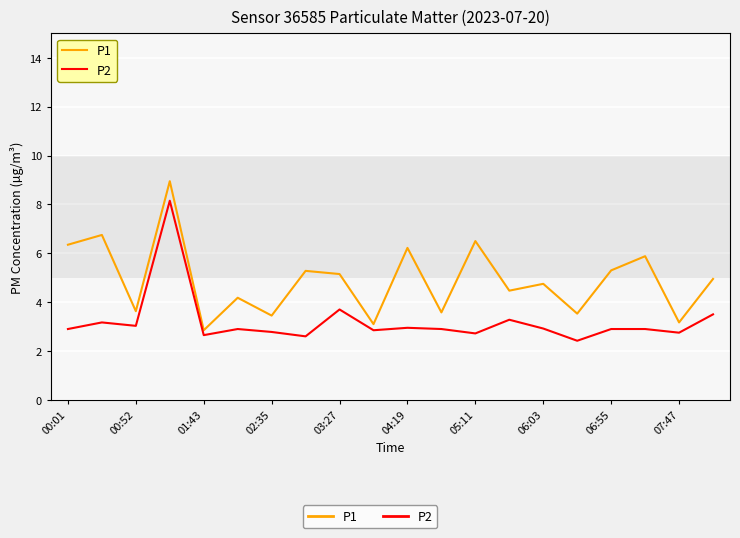

List the series in order of their overall mean, highest first.

P1, P2